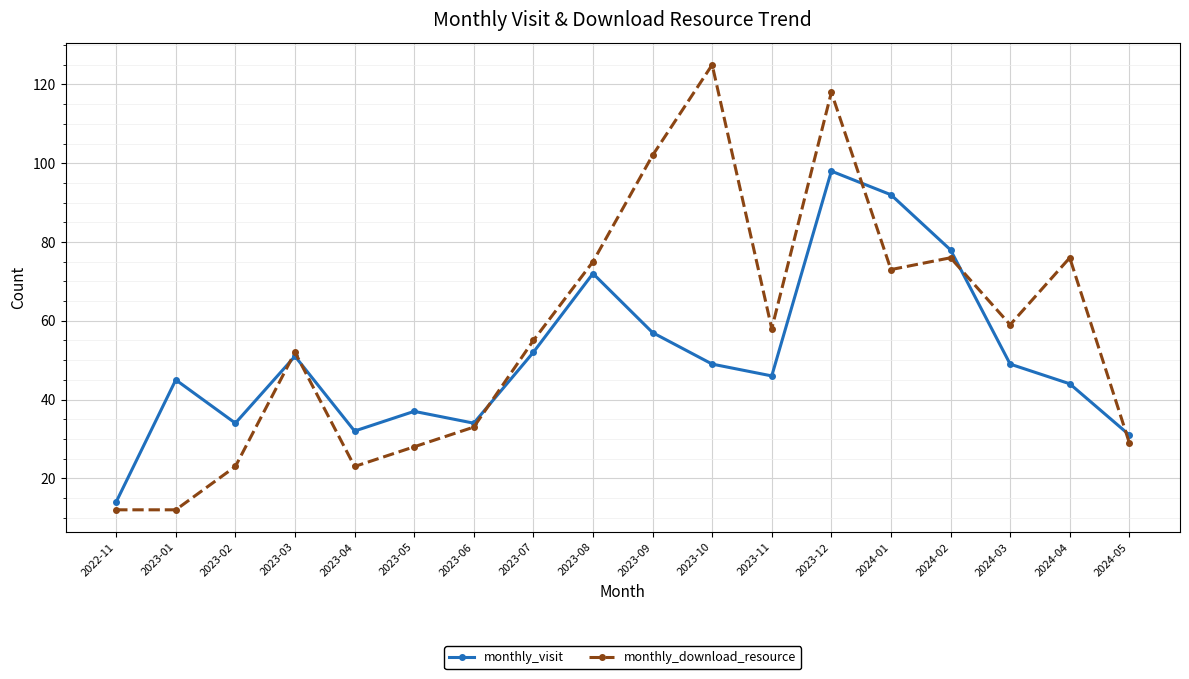

How many times do monthly_download_resource and monthly_visit cross each other?

6